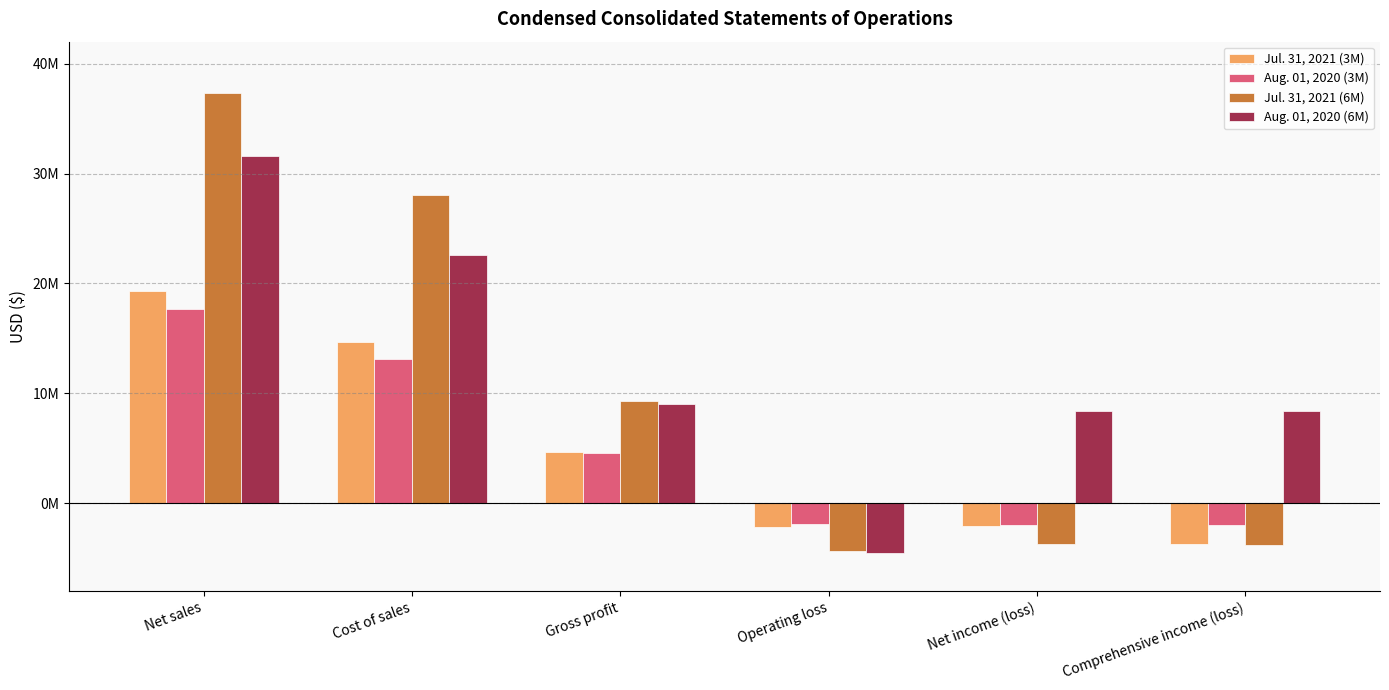

What is the label of the 5th bar from the left?

Net income (loss)